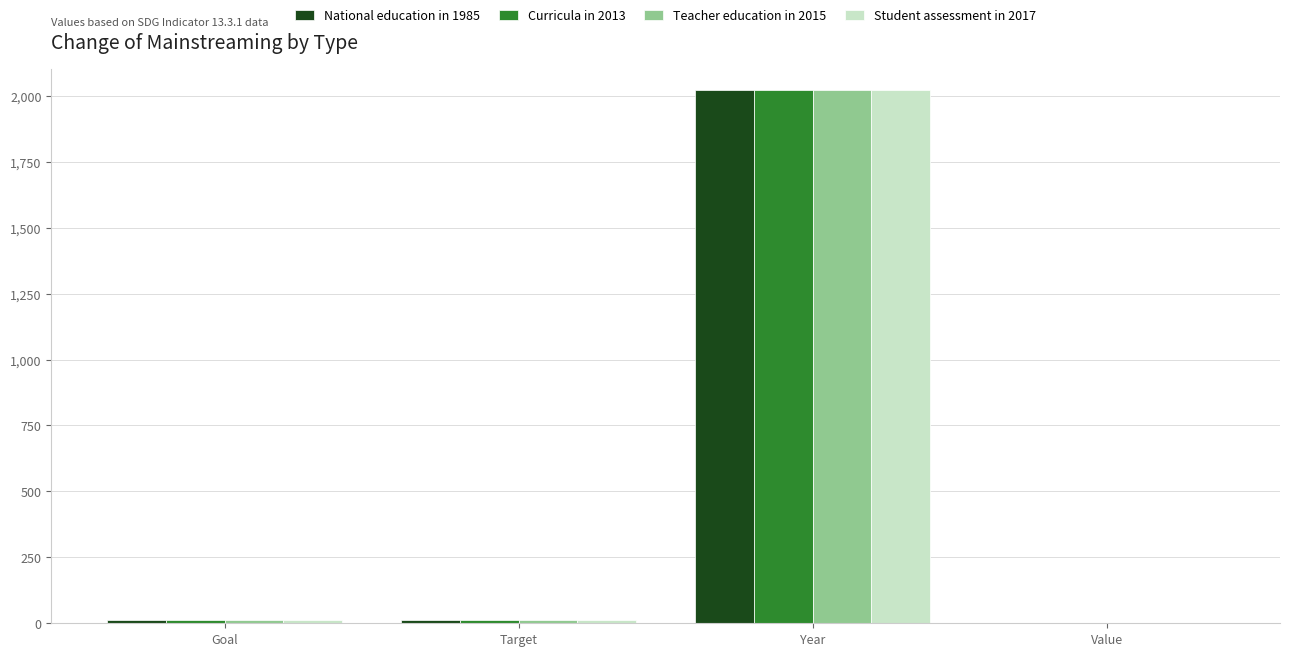

What is the maximum value for National education in 1985?

2023.0